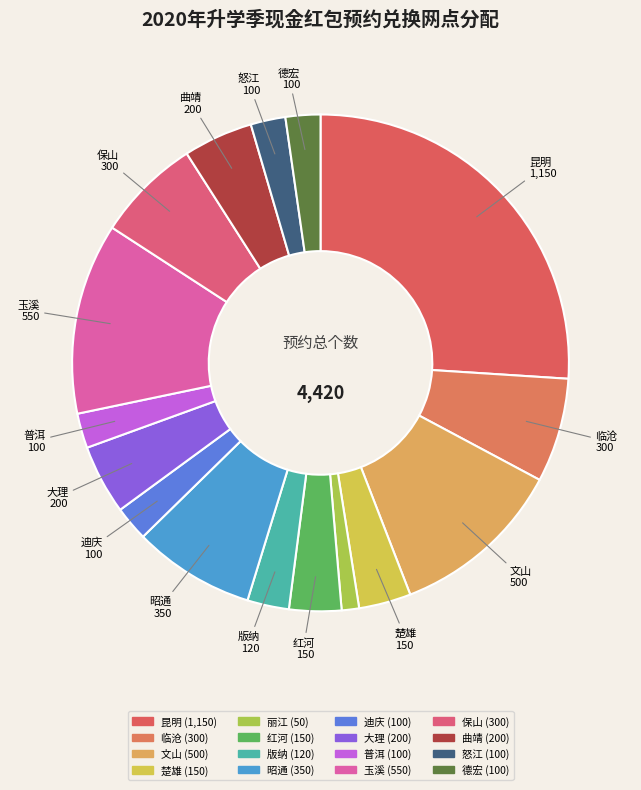

What is the change in value from 红河 to 曲靖?

+50